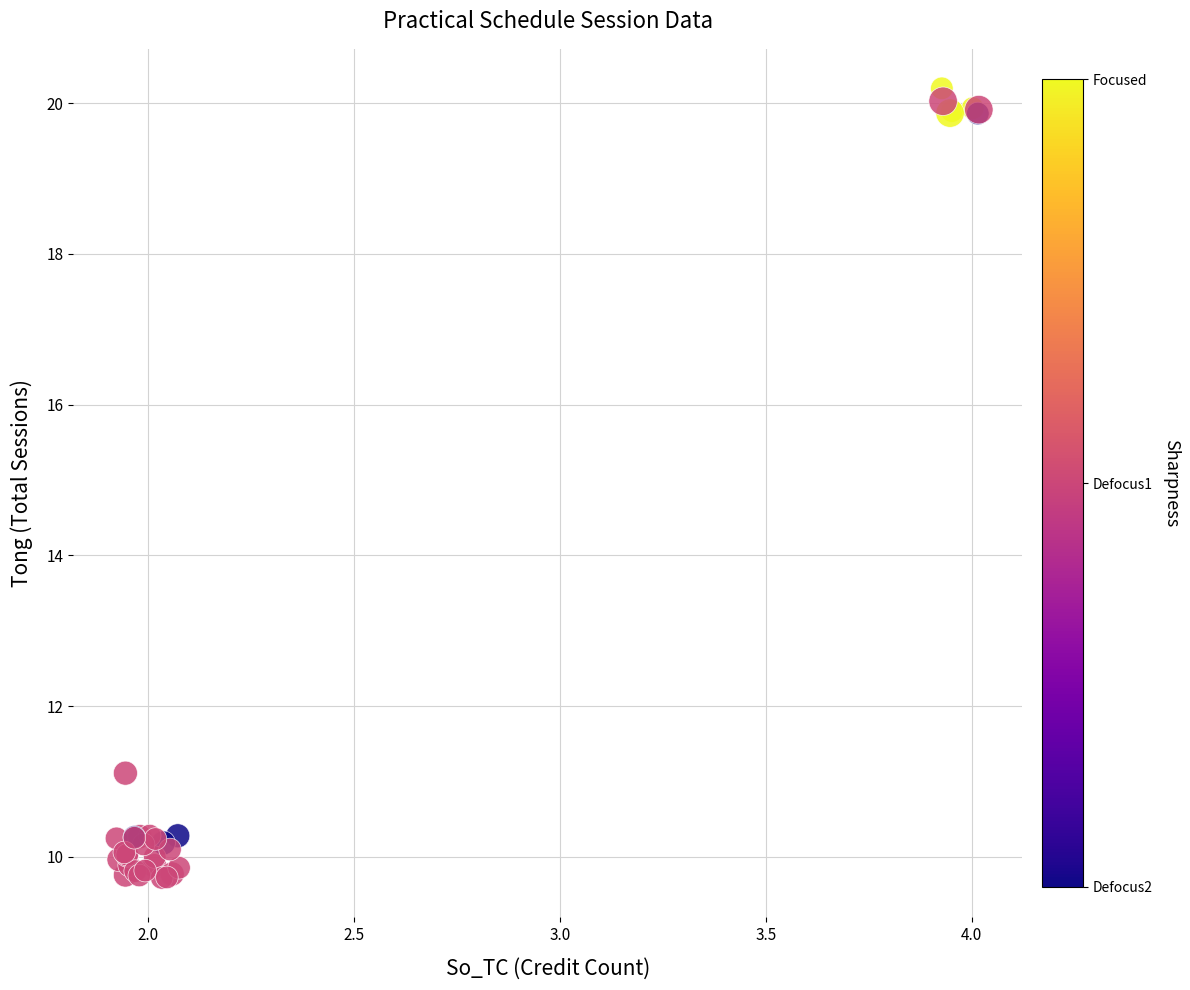

What Y value in the scatter plot is closest to 14?

11.1